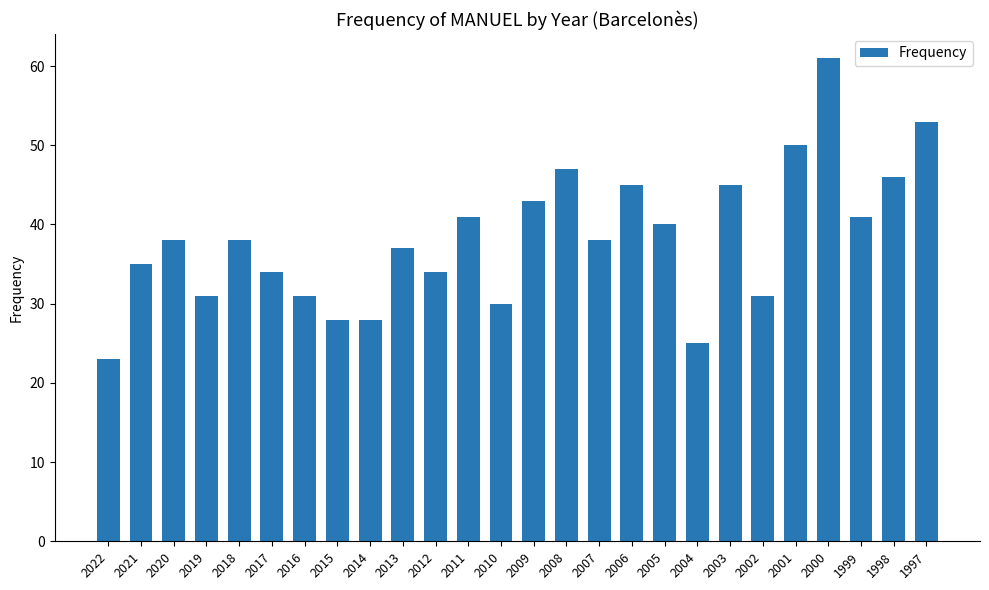

The value at 2009 is 43. True or false?

True